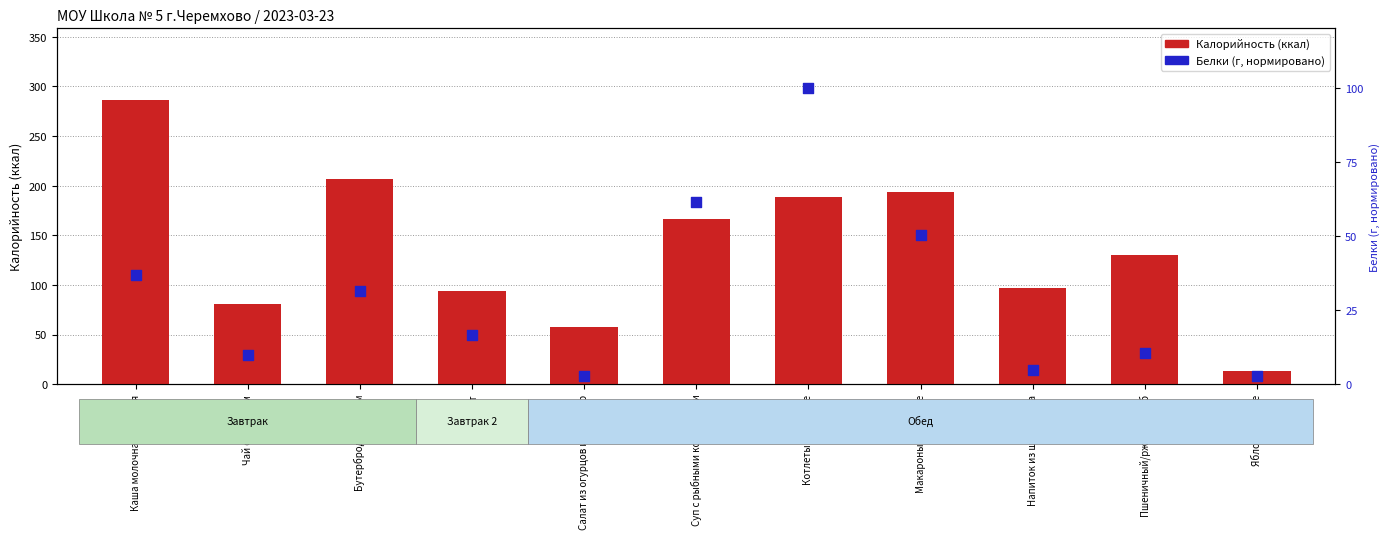

Is the value of Белки (г, норм.) at Пшеничный/ржаной хлеб greater than the value of Калорийность (ккал) at Пшеничный/ржаной хлеб?

No